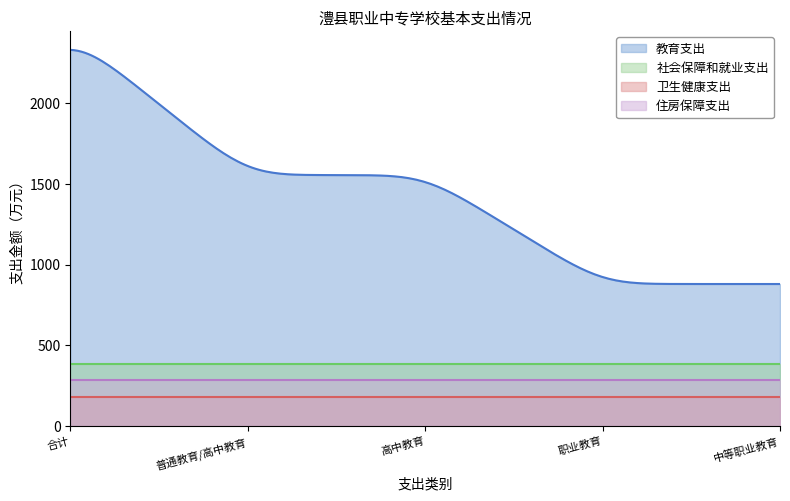

Is it true that 住房保障支出 equals 85.8 at 合计?

False